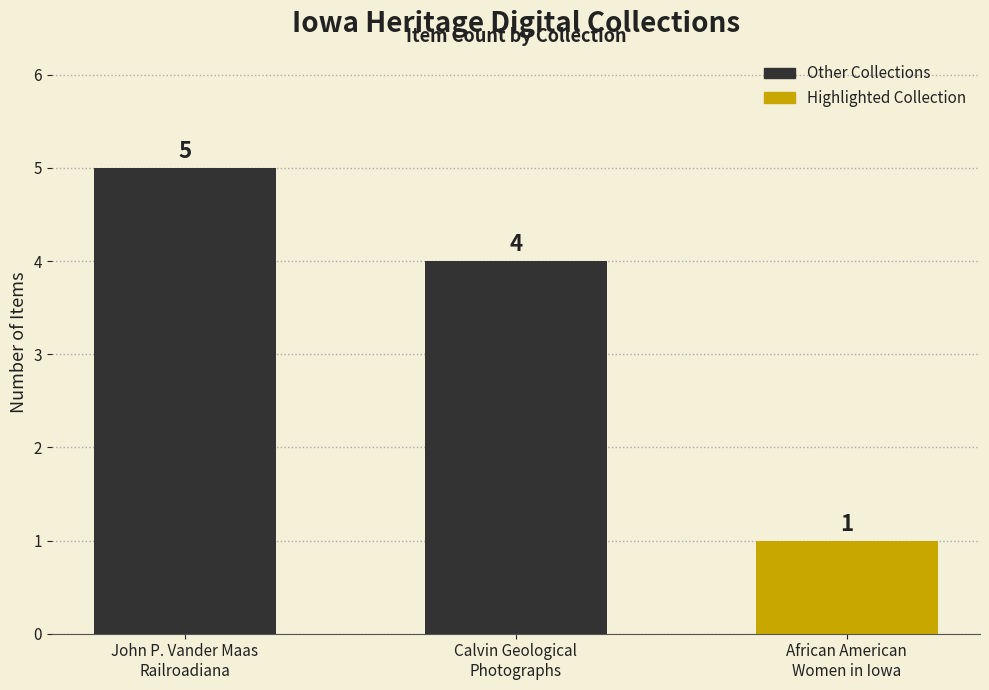

At which label does the data first exceed 4?

John P. Vander Maas
Railroadiana